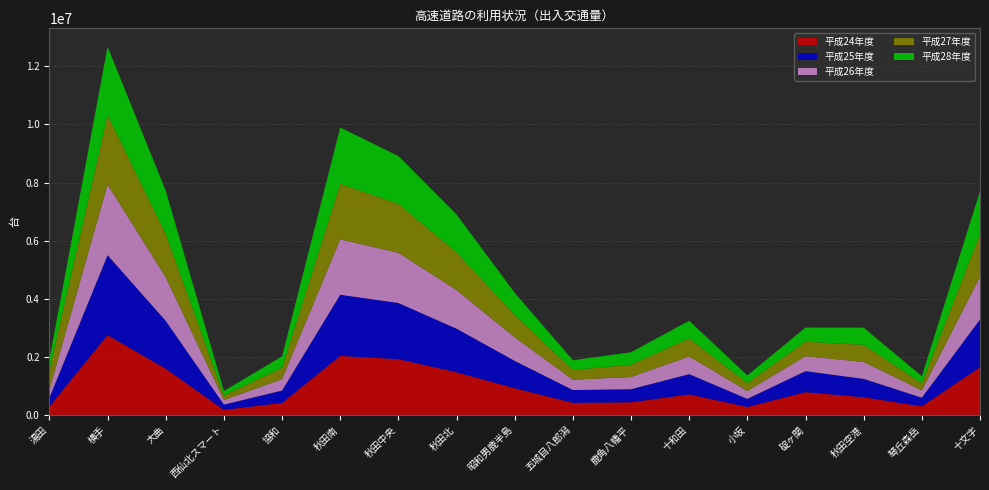

Reading left to right, transcribe all the data shown in this chart.

平成24年度: 292521	2747534	1590487	174172	414075	2032967	1919598	1468715	919912	417441	435711	708460	273601	784840	608954	295658	1642511
平成25年度: 303157	2751782	1647601	182370	426485	2104630	1933448	1500288	941842	440827	450032	696478	279023	723274	632705	297893	1642423
平成26年度: 281548	2431645	1501231	157458	393546	1907237	1729001	1329089	811094	354794	420921	607651	271520	513131	583436	252137	1469207
平成27年度: 670577	2388721	1481649	156024	388930	1910311	1680381	1301463	769374	333068	424162	620754	273505	499391	586740	242469	1464314
平成28年度: 370410	2354859	1494307	155710	393749	1939814	1650450	1301471	762256	337540	427575	611325	264336	486681	592395	245726	1480166